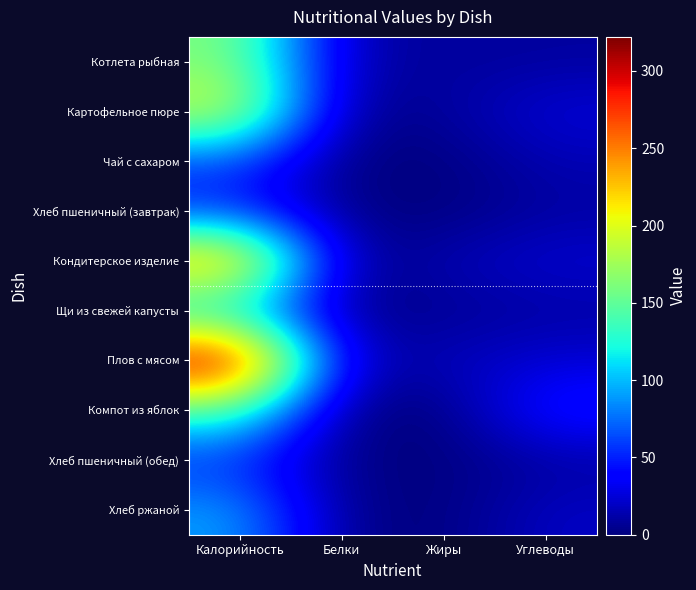

At which category is the sum across all series the highest?

Калорийность